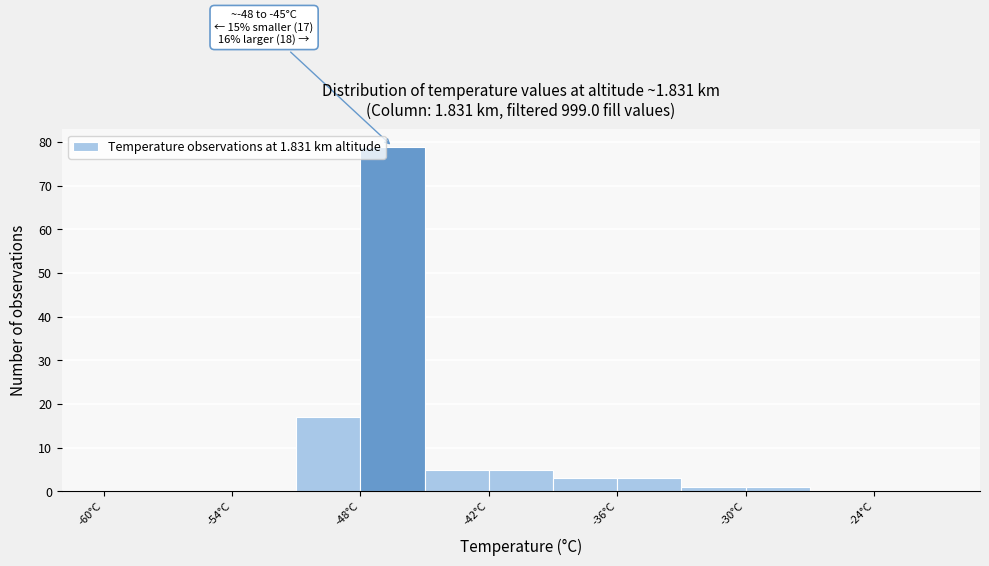

Around what value on the x-axis is the tallest bar? Give the approximate position of its centre, as read against the axis.

-46